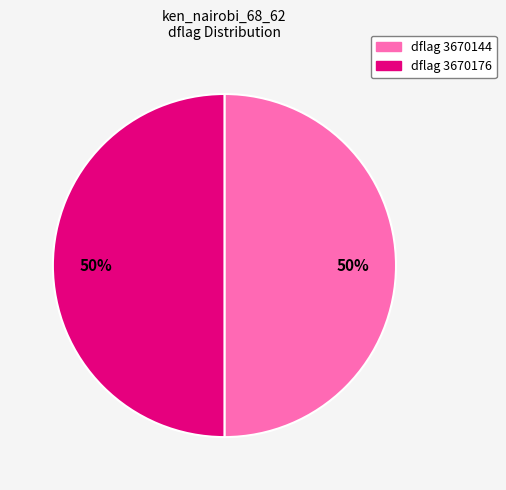

To the nearest percent, what is the average slice percentage?

50%